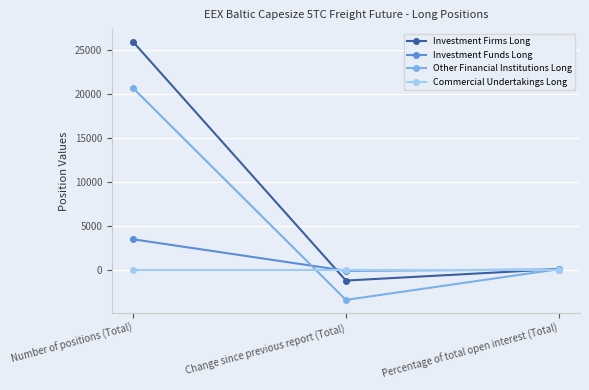

What is the difference between the Other Financial Institutions Long values at Percentage of total open interest (Total) and Change since previous report (Total)?

3497.0